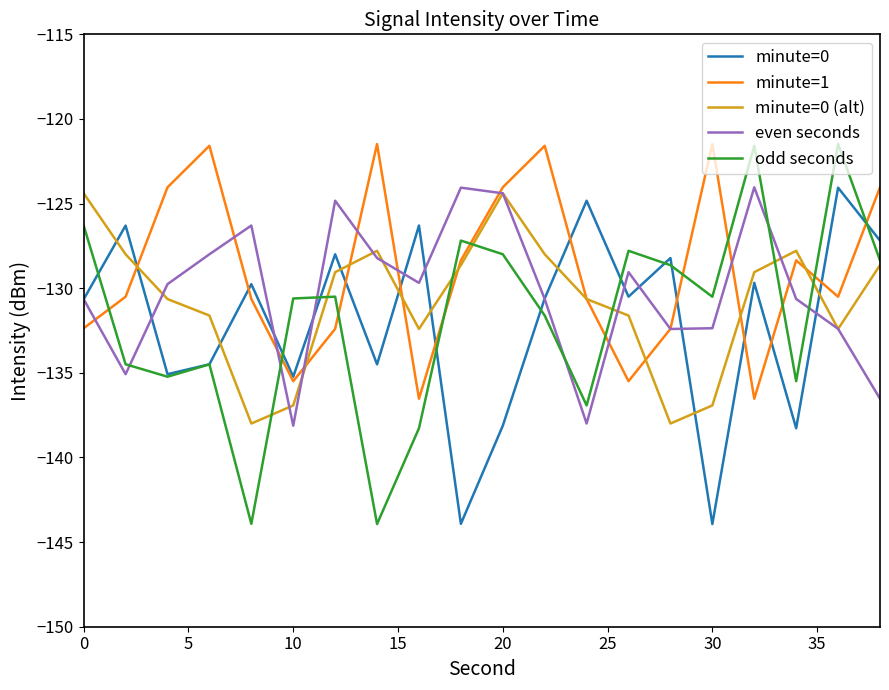

What is the smallest value displayed?

-143.9